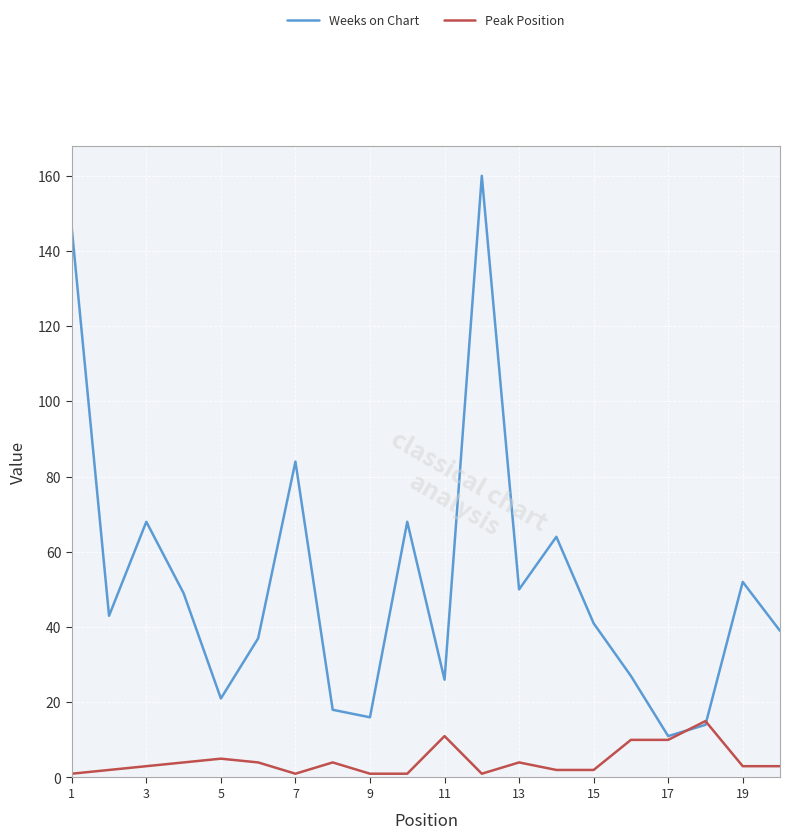

What is the greatest value displayed?

160